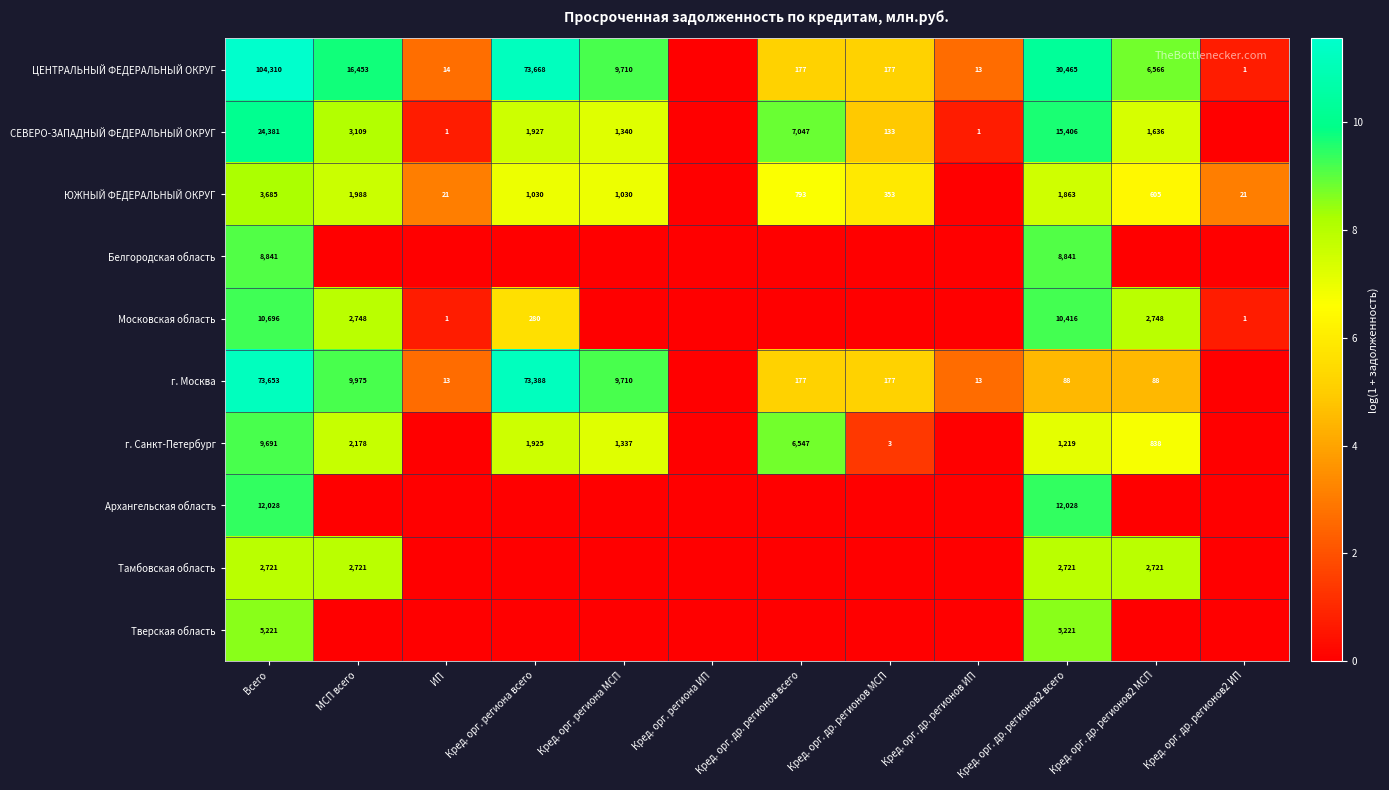

The ЦЕНТРАЛЬНЫЙ ФЕДЕРАЛЬНЫЙ ОКРУГ series shows 4.4 at ИП. True or false?

False